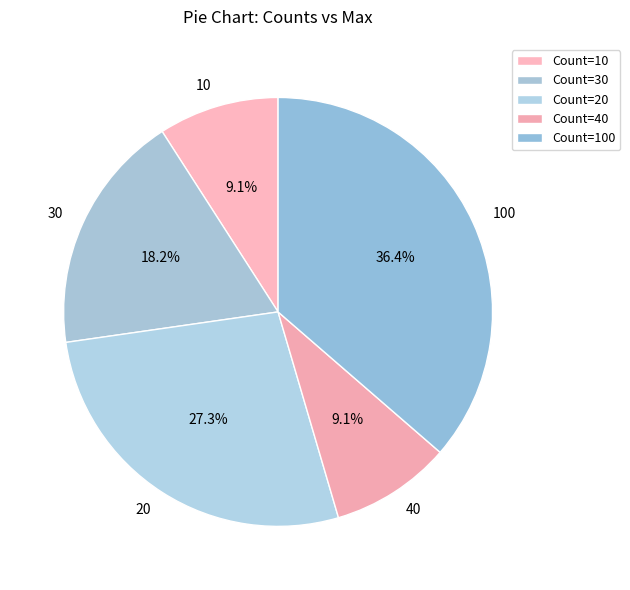

Is the sum of 100 and 40 greater than half?

No